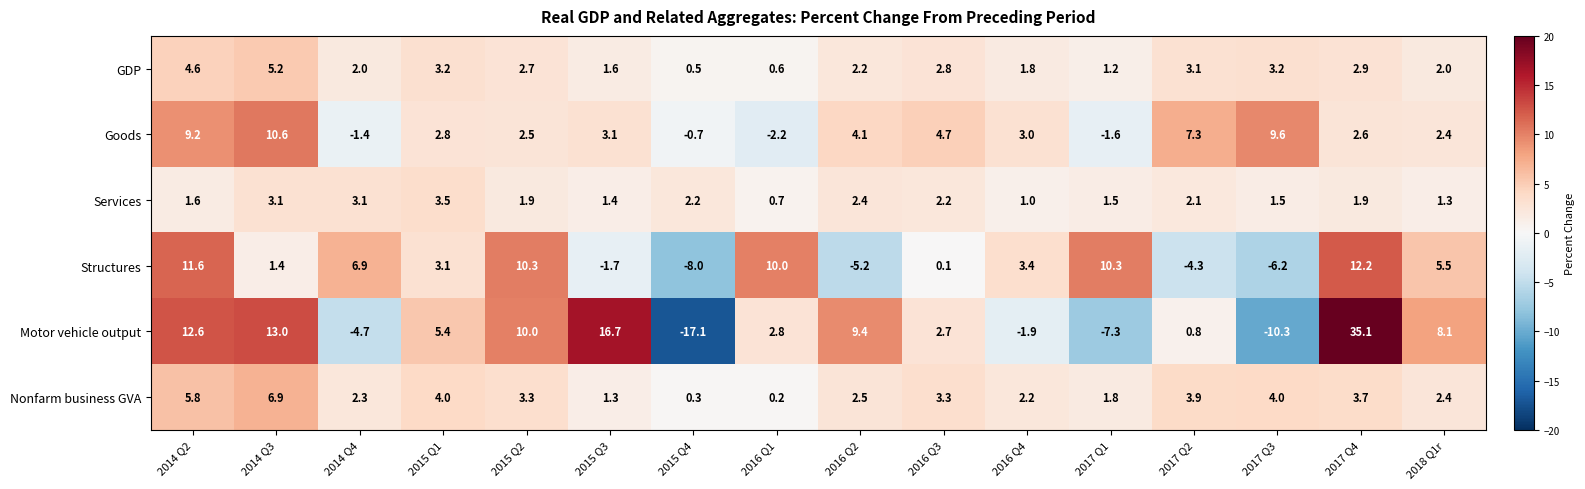

What is the total value across all series at 2014 Q4?

8.2